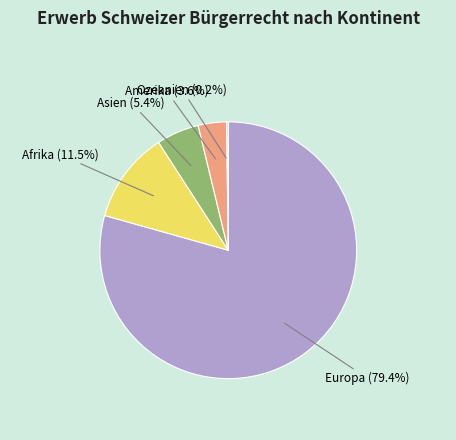

Between Afrika and Europa, which is larger?

Europa